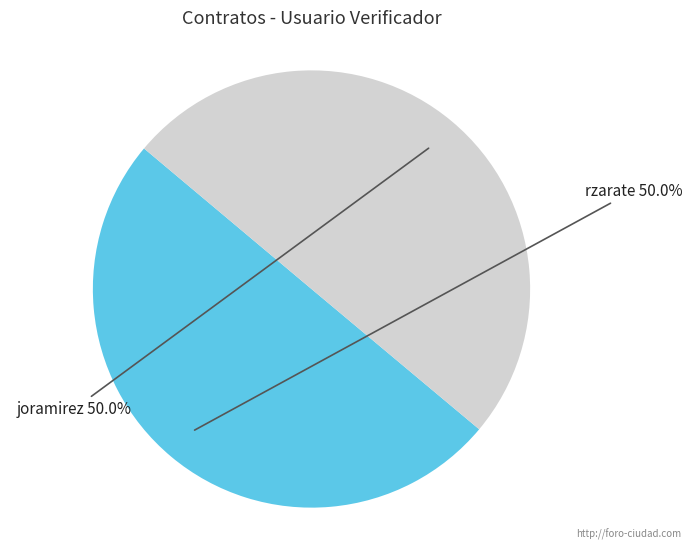

True or false: rzarate accounts for 50% of the total.

True